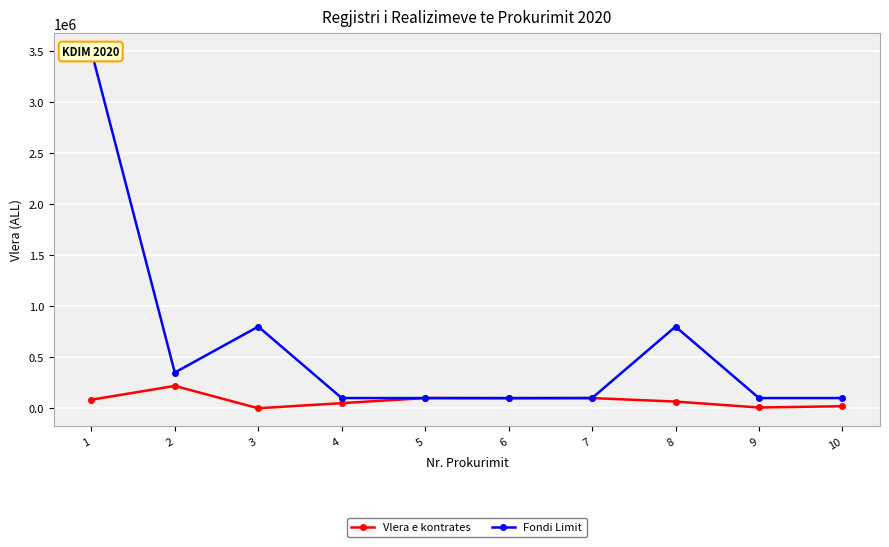

True or false: Vlera e kontrates and Fondi Limit intersect in this chart.

False